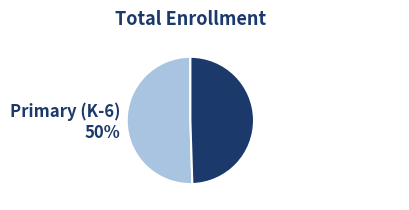

To the nearest percent, what portion does Secondary (7-12) 50% represent?

50%